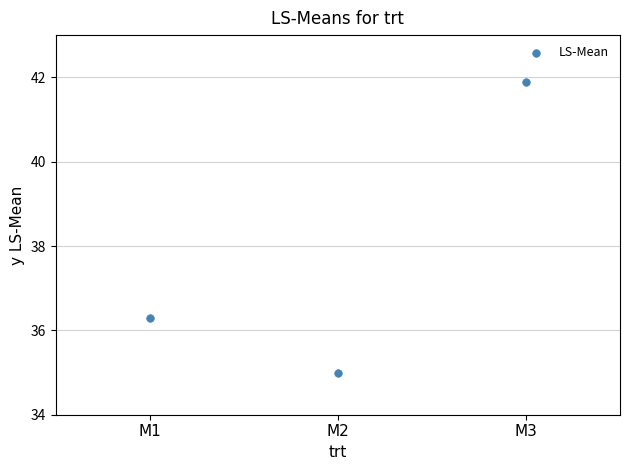

What Y value in the scatter plot is closest to 38?

36.3